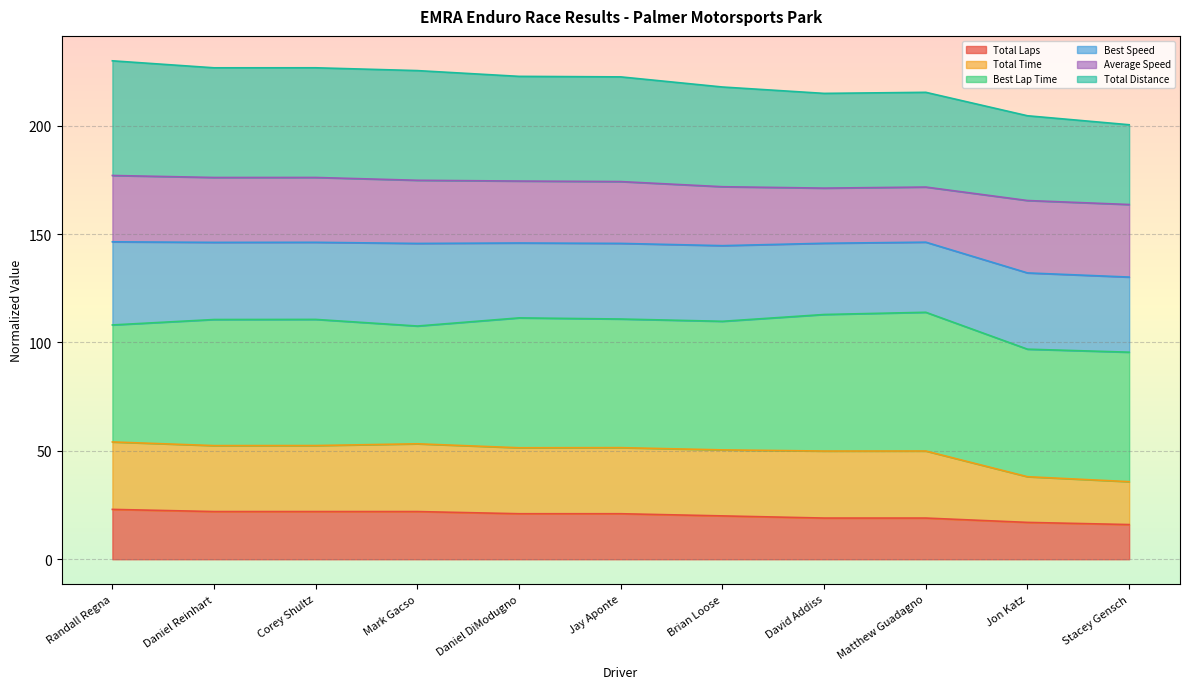

In Total Time, how many points are lower than both neighbors (excluding endpoints)?

3